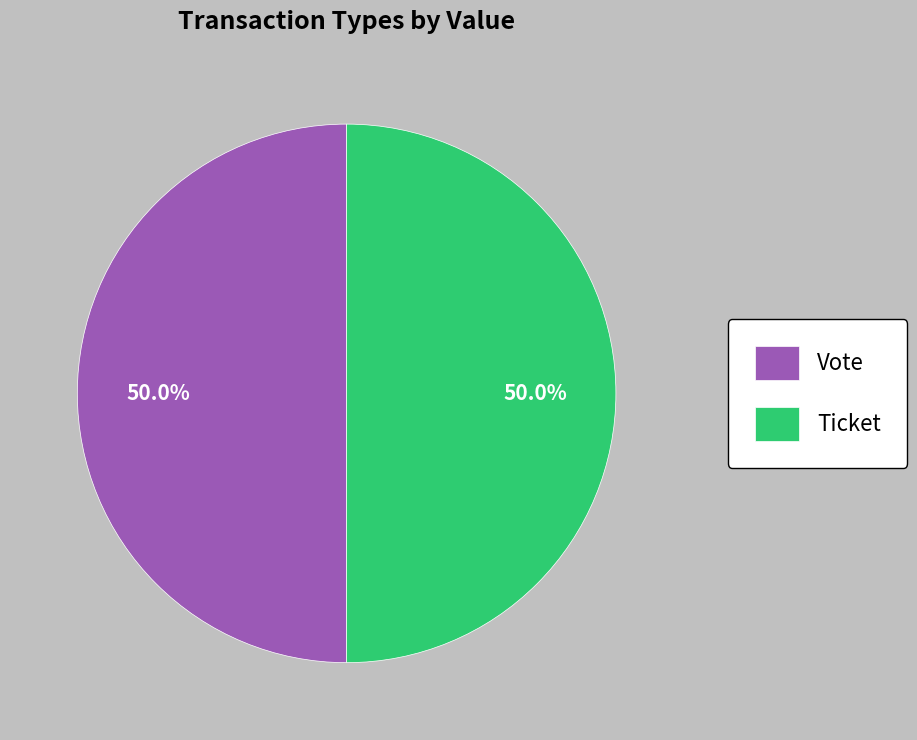

To the nearest percent, what is the average slice percentage?

50%